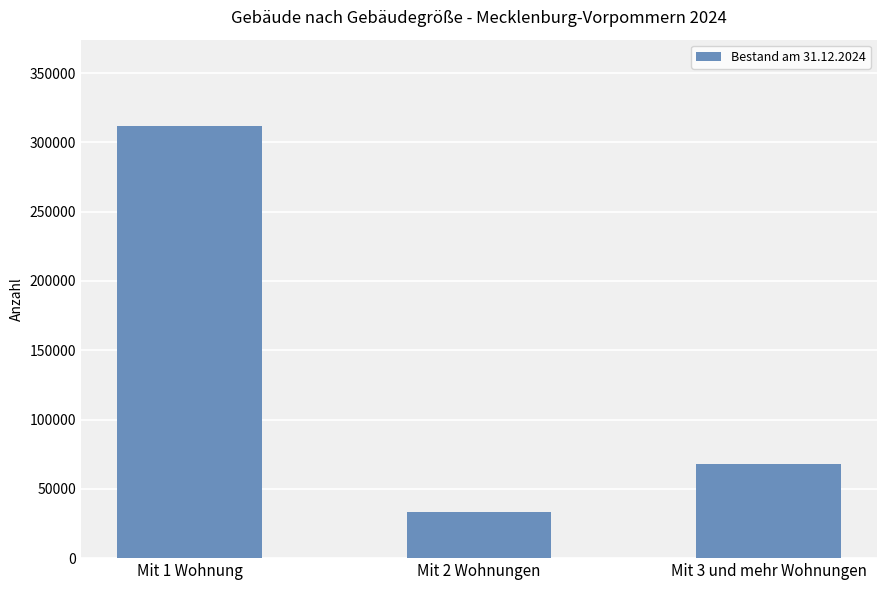

Which label corresponds to the largest value in the chart?

Mit 1 Wohnung